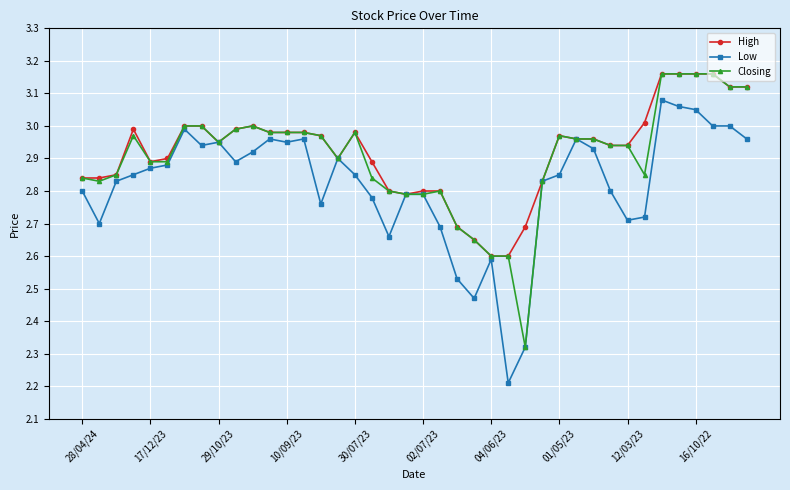

At how many categories does at least one series exceed 2?

40